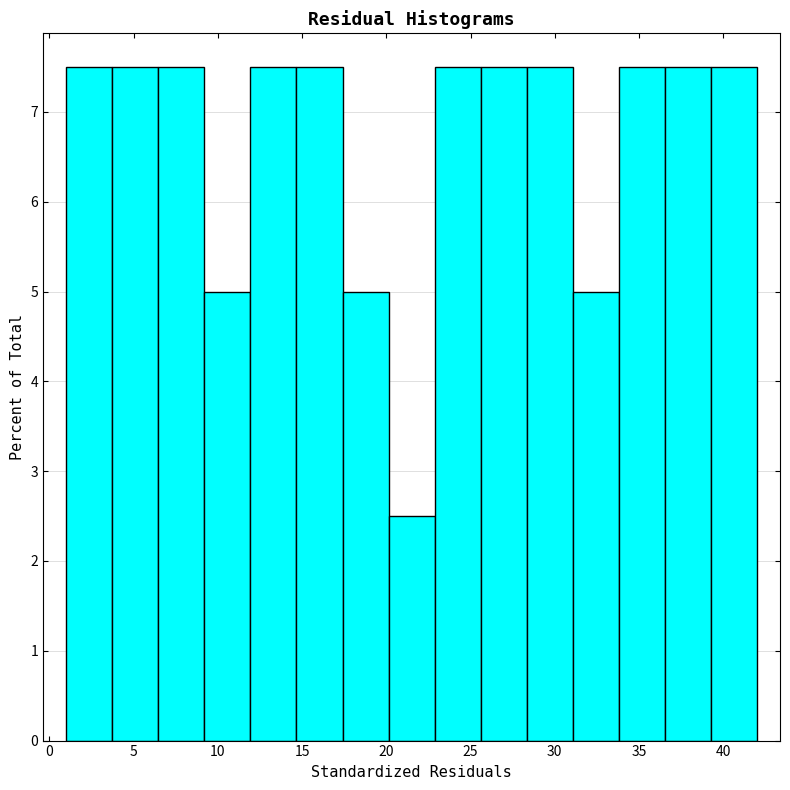

Reading left to right, list every bar in this chart as the range it spans on the x-axis followed by its height. Neither the bar edges nor the heights are printed on the chart, so give them approximately, as read against the axes.

1.0 to 3.5: 7.5
3.5 to 6.5: 7.5
6.5 to 9.0: 7.5
9.0 to 12.0: 5.0
12.0 to 14.5: 7.5
14.5 to 17.5: 7.5
17.5 to 20.0: 5.0
20.0 to 23.0: 2.5
23.0 to 25.5: 7.5
25.5 to 28.5: 7.5
28.5 to 31.0: 7.5
31.0 to 34.0: 5.0
34.0 to 36.5: 7.5
36.5 to 39.5: 7.5
39.5 to 42.0: 7.5